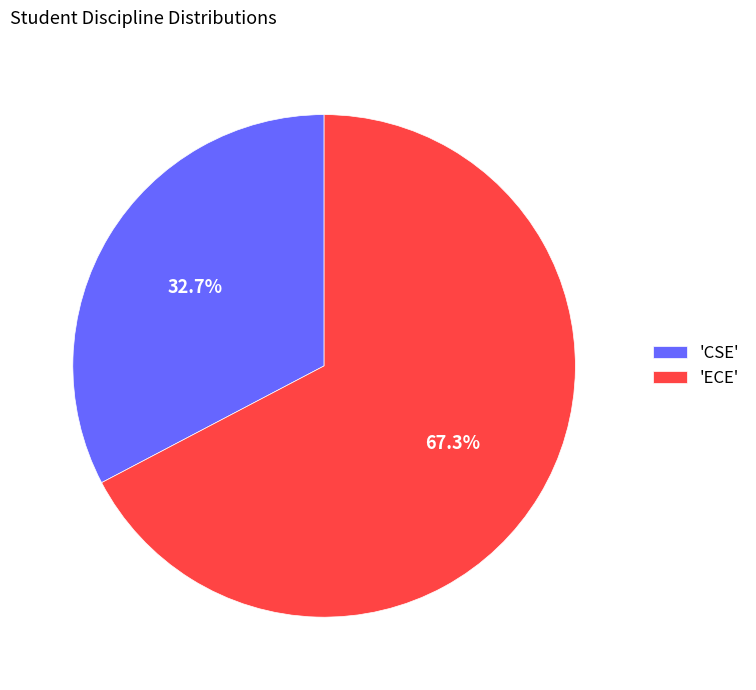

What is the largest slice in the pie chart?

'ECE'